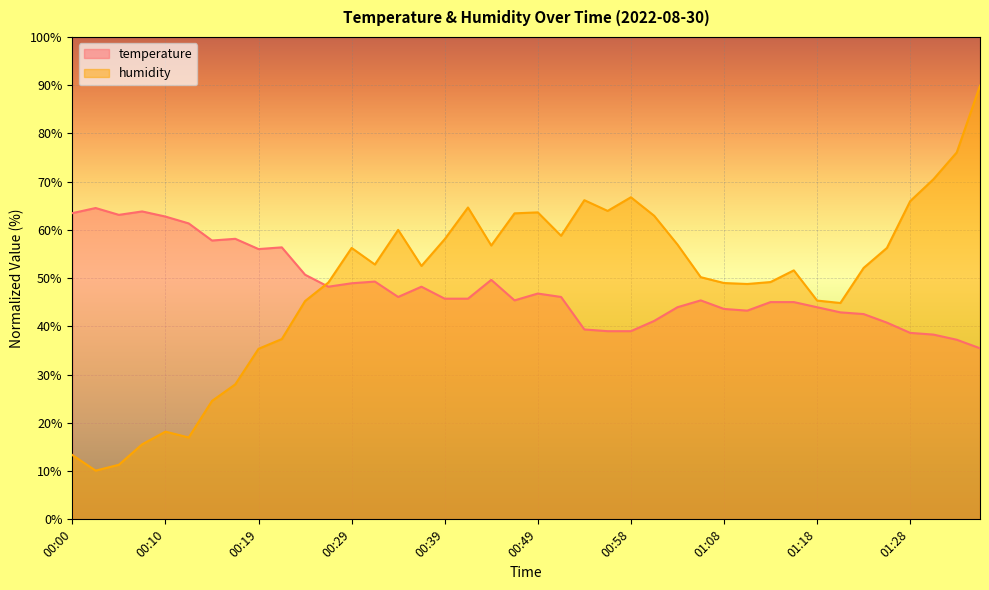

Between 01:03 and 01:18, which series saw the biggest shift?

humidity